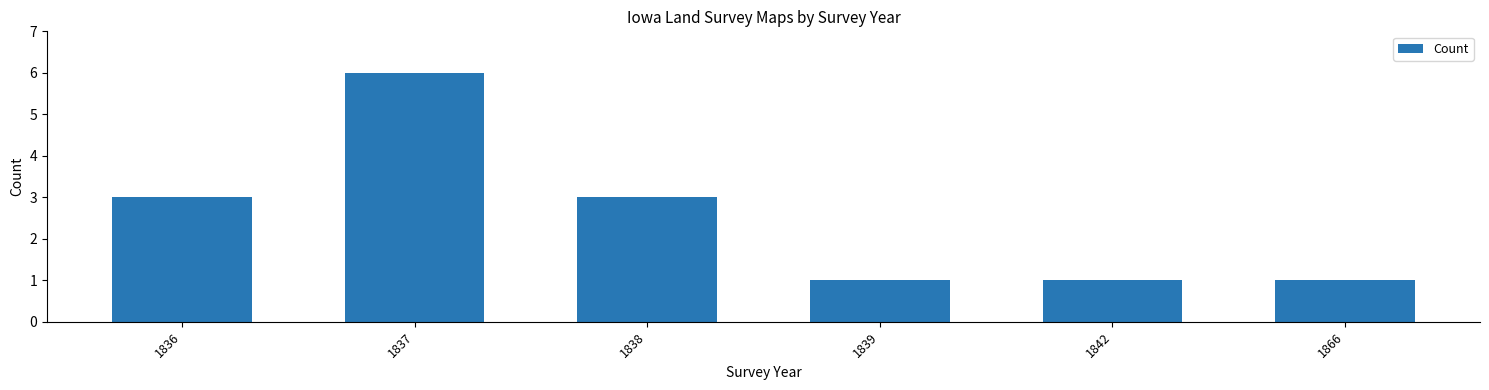

What value does the data have at 1838?

3